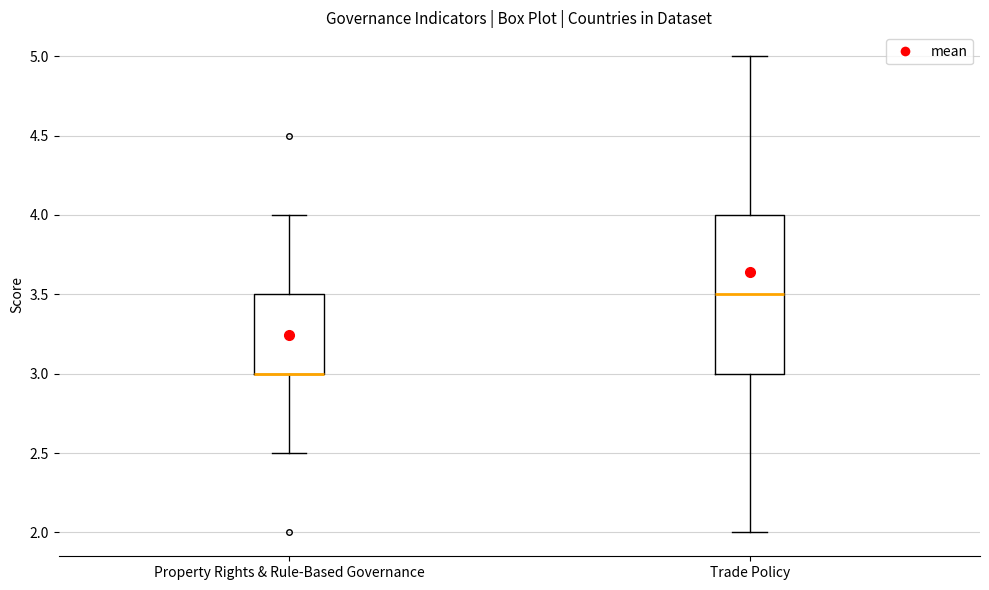

Reading left to right, transcribe this box plot: for each box, give where its median line is, the range the box spans, and where its two whiskers end, as read against the y-axis. The values are not printed on the chart, so give them approximately, as read against the axis.

Property Rights & Rule-Based Governance: median 3.0 (drawn on the box's lower edge), box 3.0 to 3.5, whiskers 2.5 to 4.0
Trade Policy: median 3.5, box 3.0 to 4.0, whiskers 2.0 to 5.0